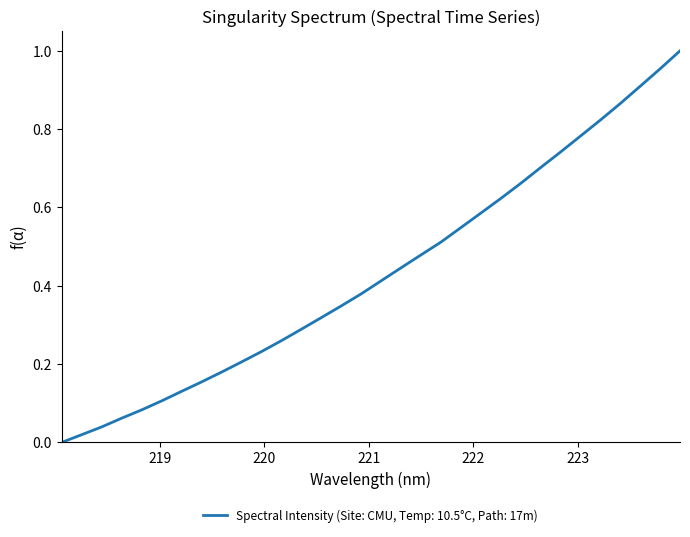

How many lines are shown in the chart?

1